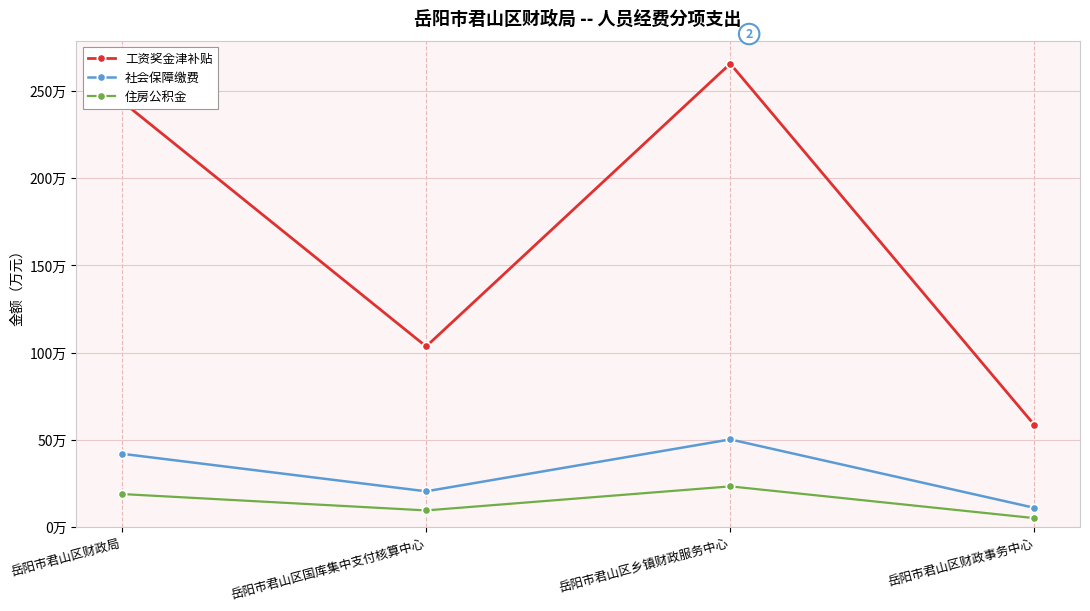

Between 岳阳市君山区财政事务中心 and 岳阳市君山区乡镇财政服务中心, which is larger?

岳阳市君山区乡镇财政服务中心